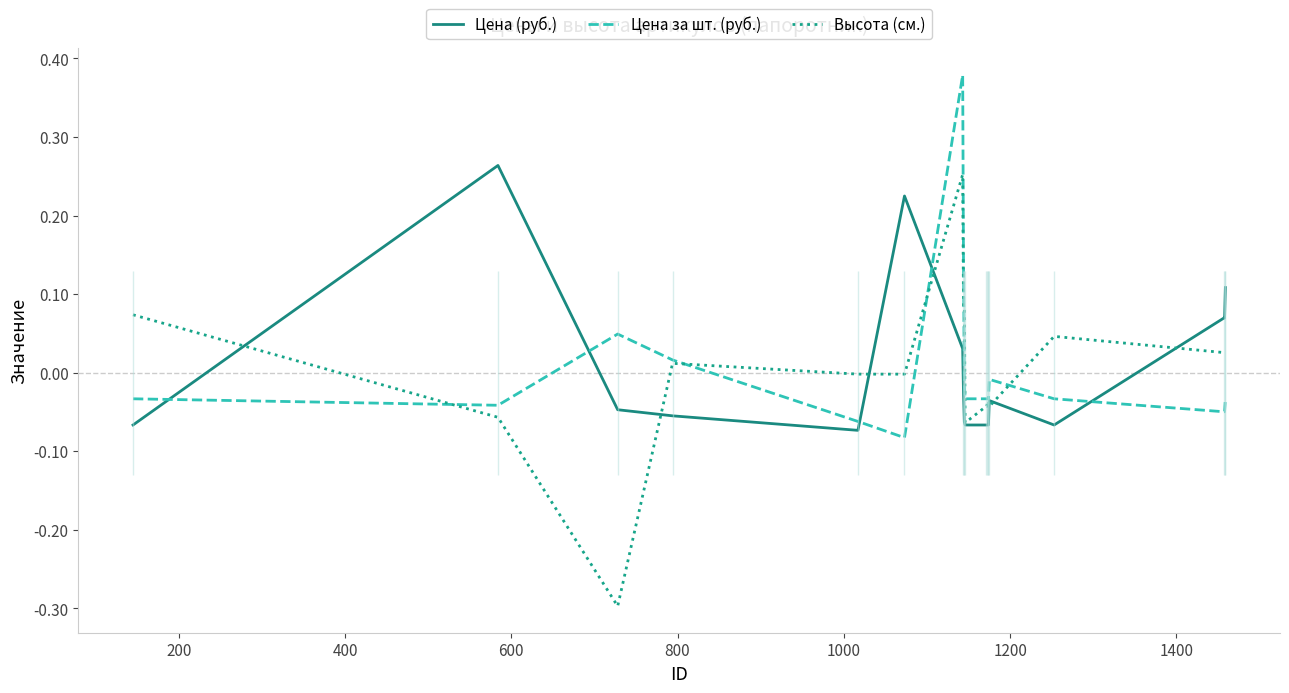

What is the difference between the maximum and minimum values in the Высота (см.) series?

0.5